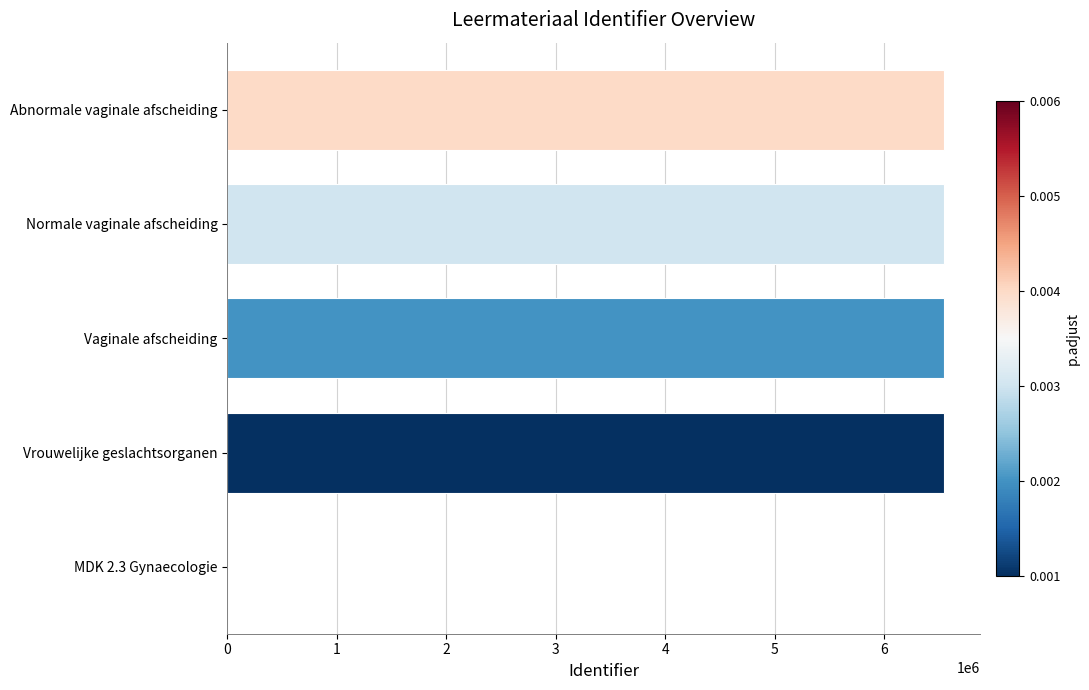

What is the sum of all values?

26181091